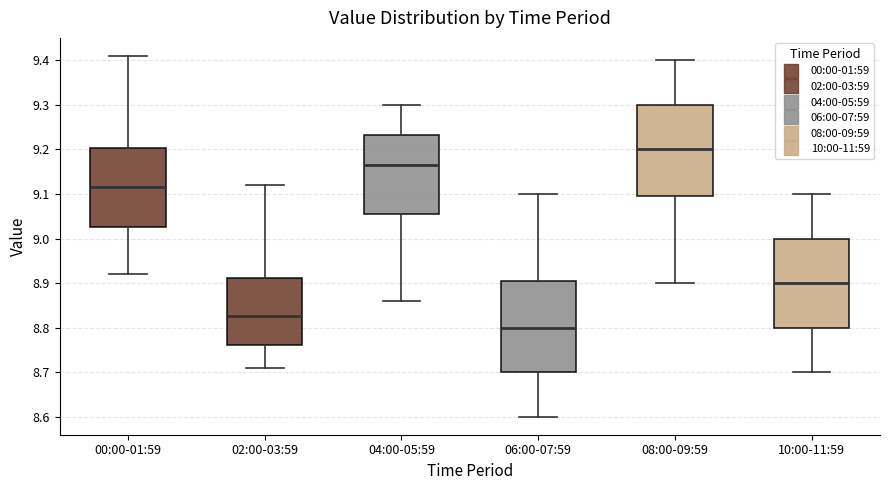

Which box has the highest median line?

08:00-09:59